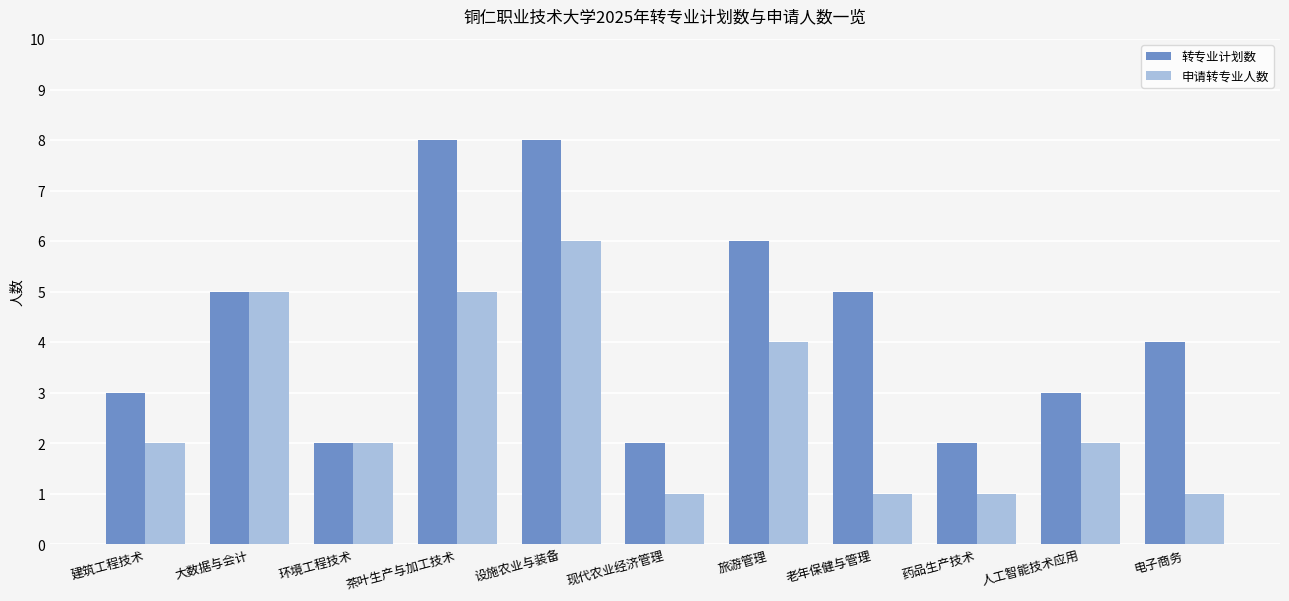

Between 设施农业与装备 and 人工智能技术应用, which series saw the biggest shift?

转专业计划数